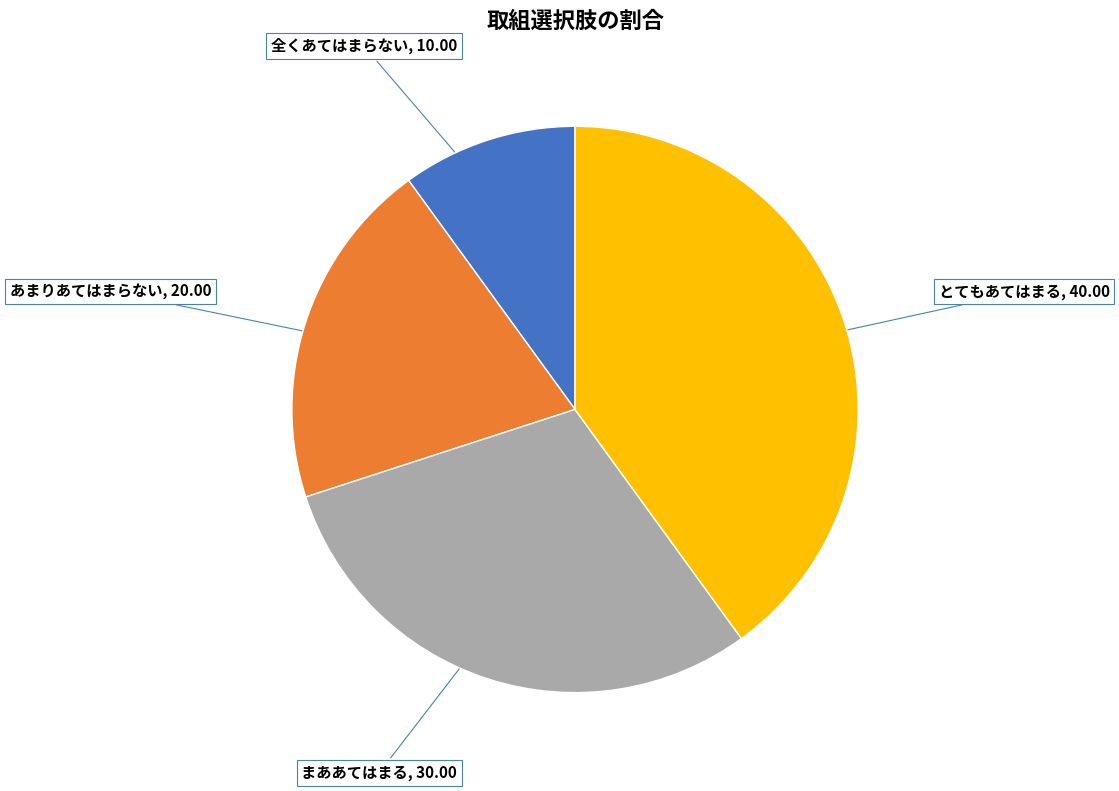

Between あまりあてはまらない, 20.00 and とてもあてはまる, 40.00, which is larger?

とてもあてはまる, 40.00